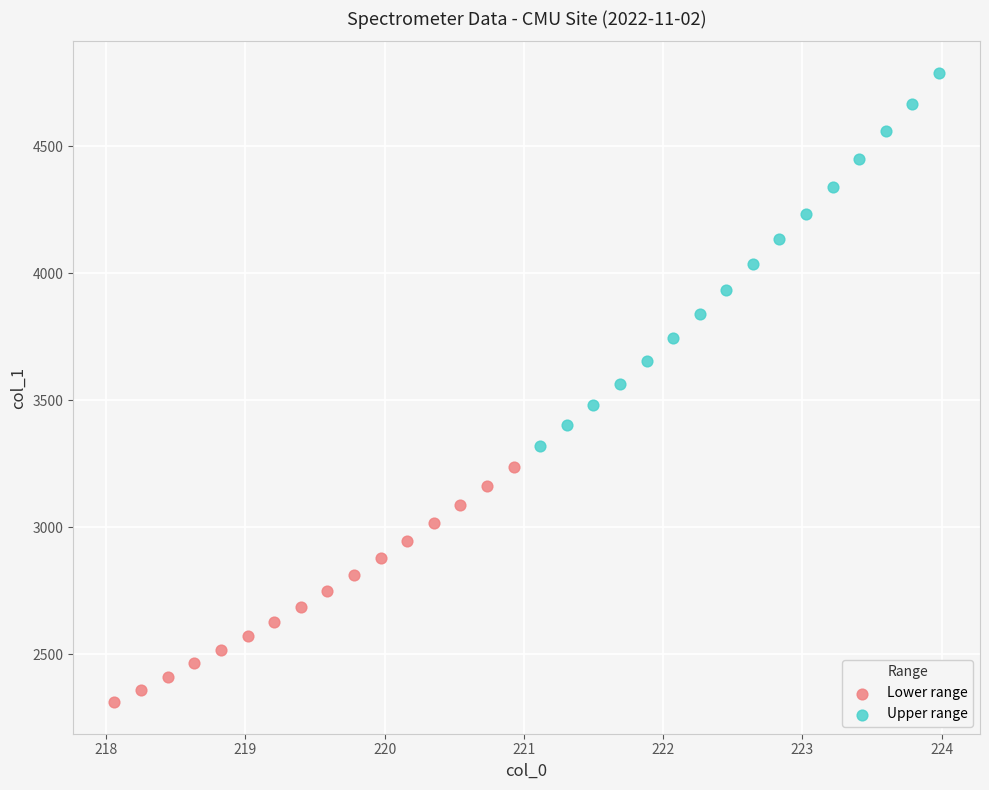

What are all the series names shown in the legend?

Lower range, Upper range